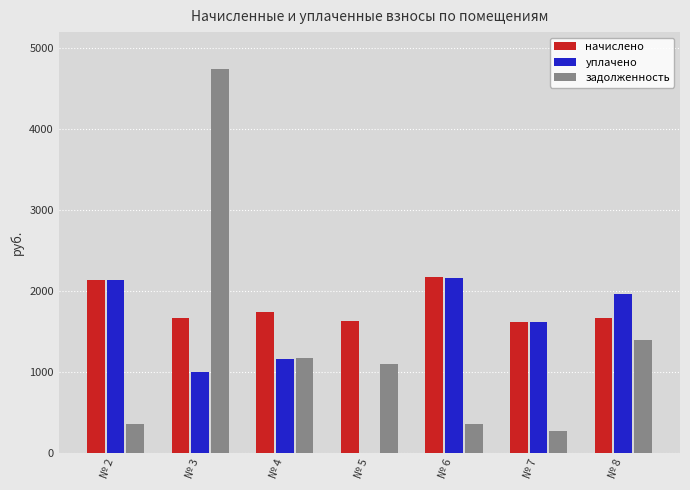

Is the value of уплачено at № 5 greater than the value of начислено at № 5?

No